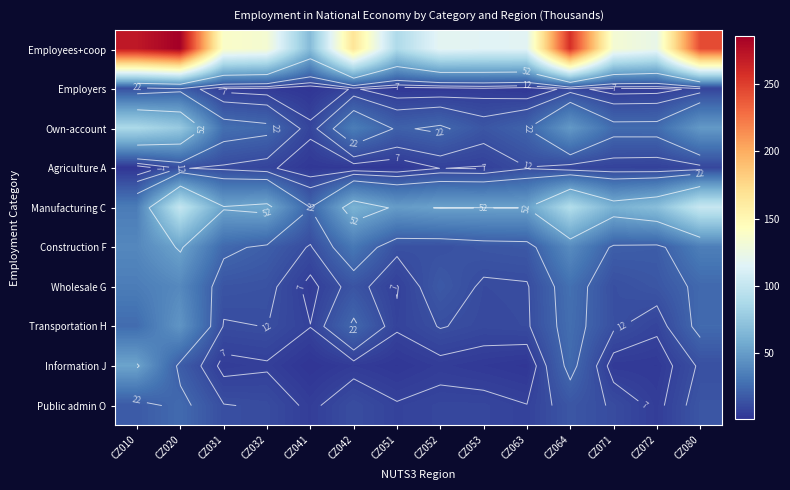

Which category has the lowest value across all series?

CZ041